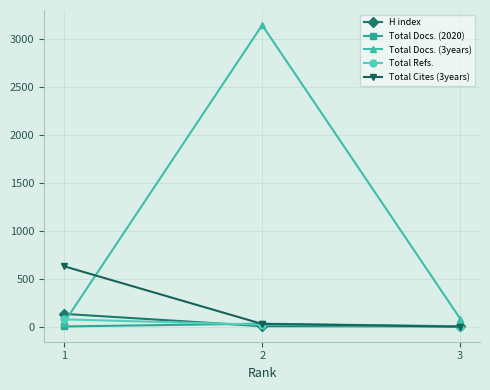

What is the sum of all Total Cites (3years) values?

657